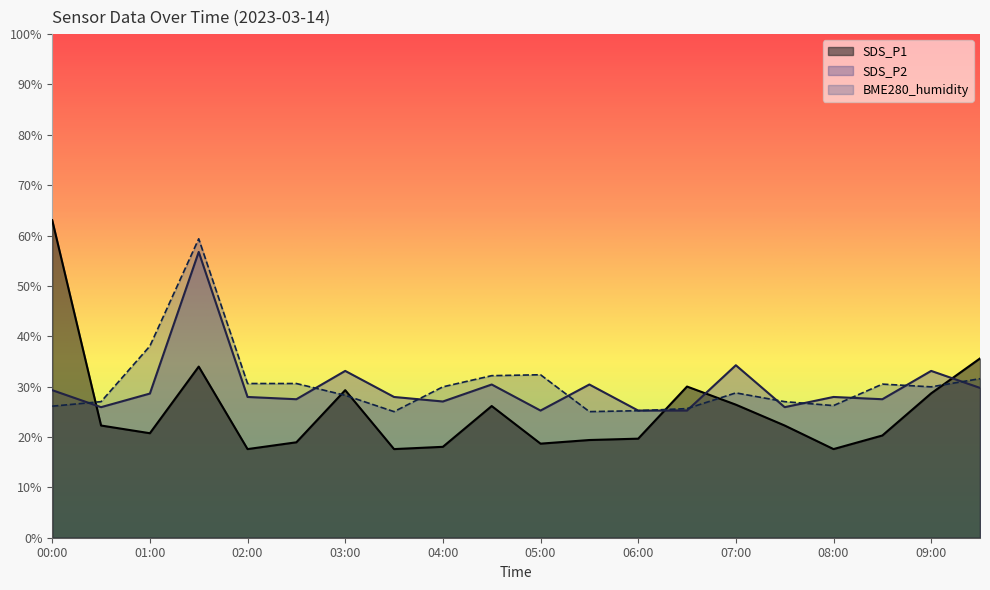

What is the sum of the SDS_P2 values at 01:00 and 00:00?

57.9